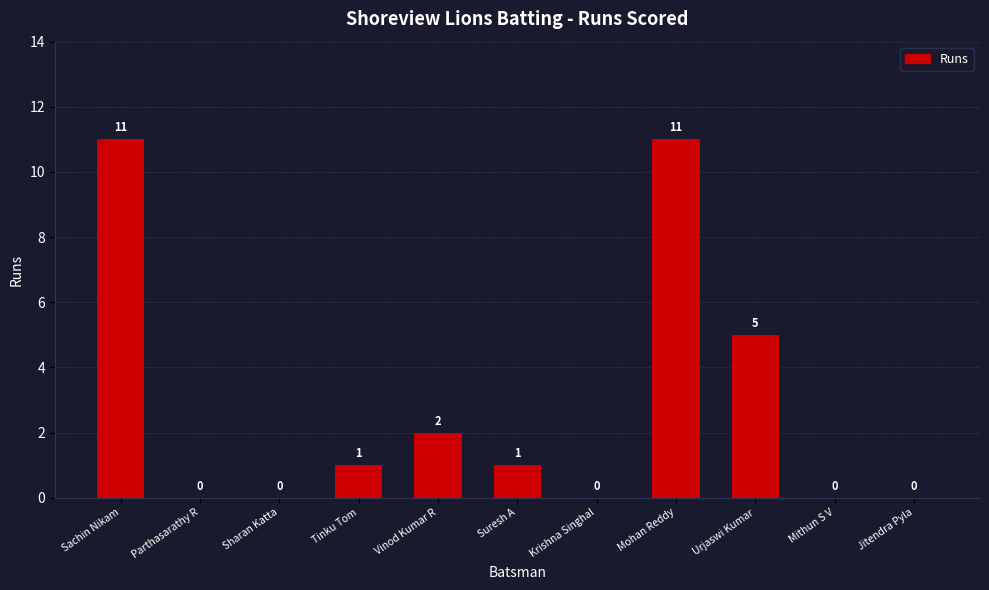

The chart shows a value of 7 at Jitendra Pyla. True or false?

False